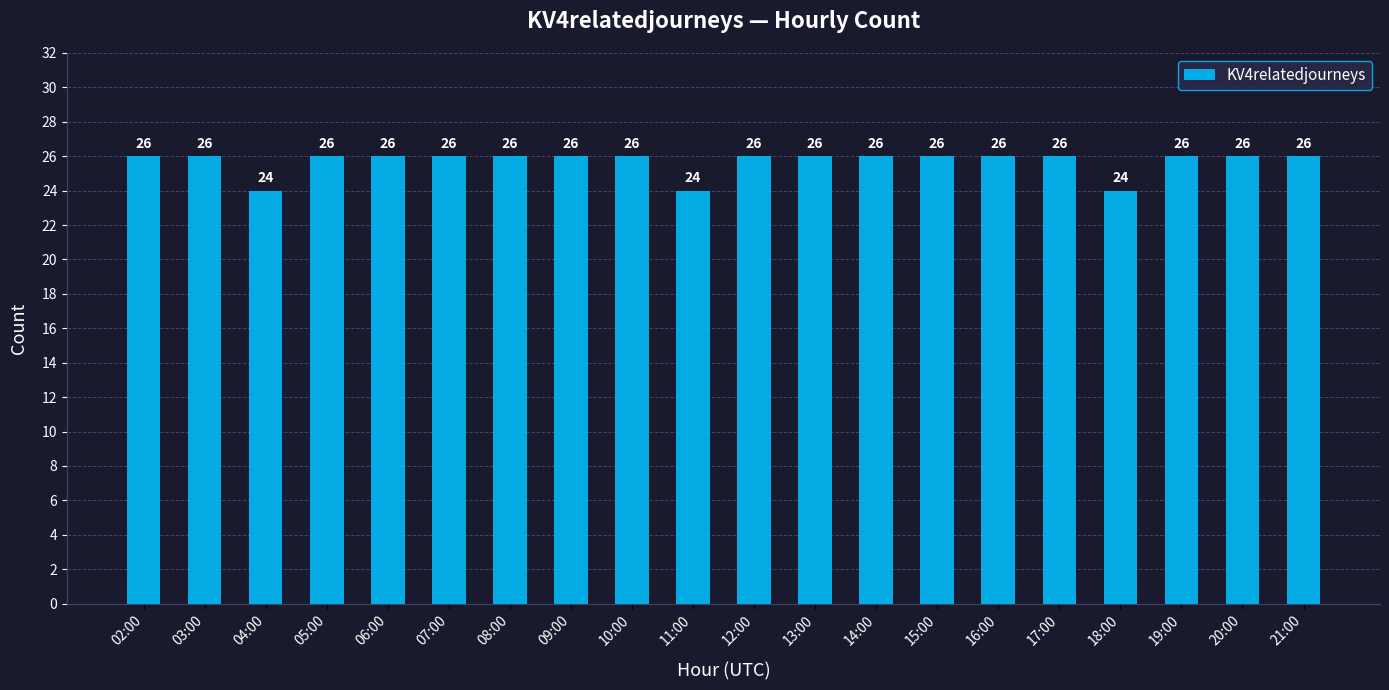

The value at 09:00 is 26. True or false?

True